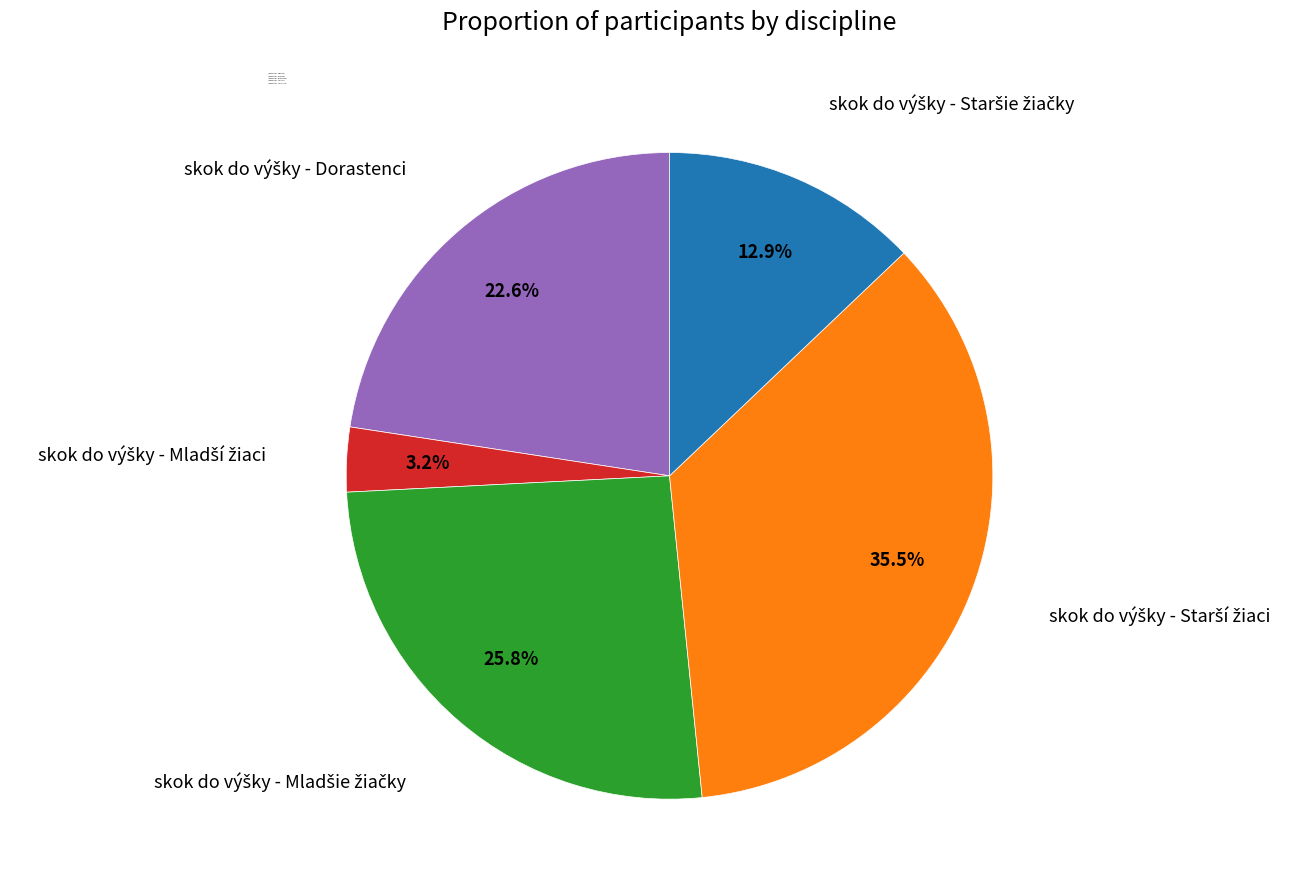

To the nearest percent, what is the difference between the largest and smallest slice percentages?

32%